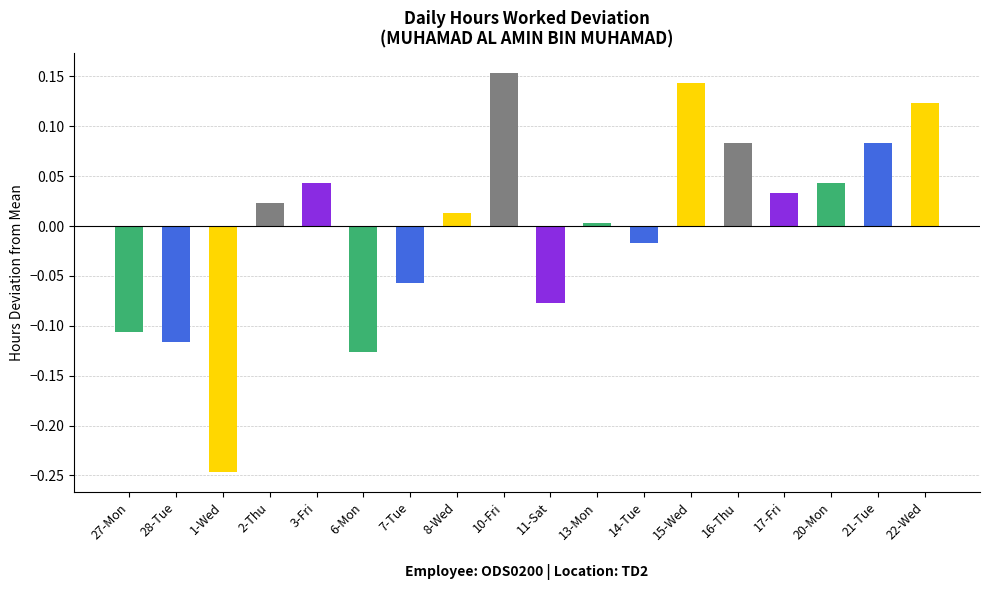

True or false: the data shows 0.0 at 13-Mon.

True